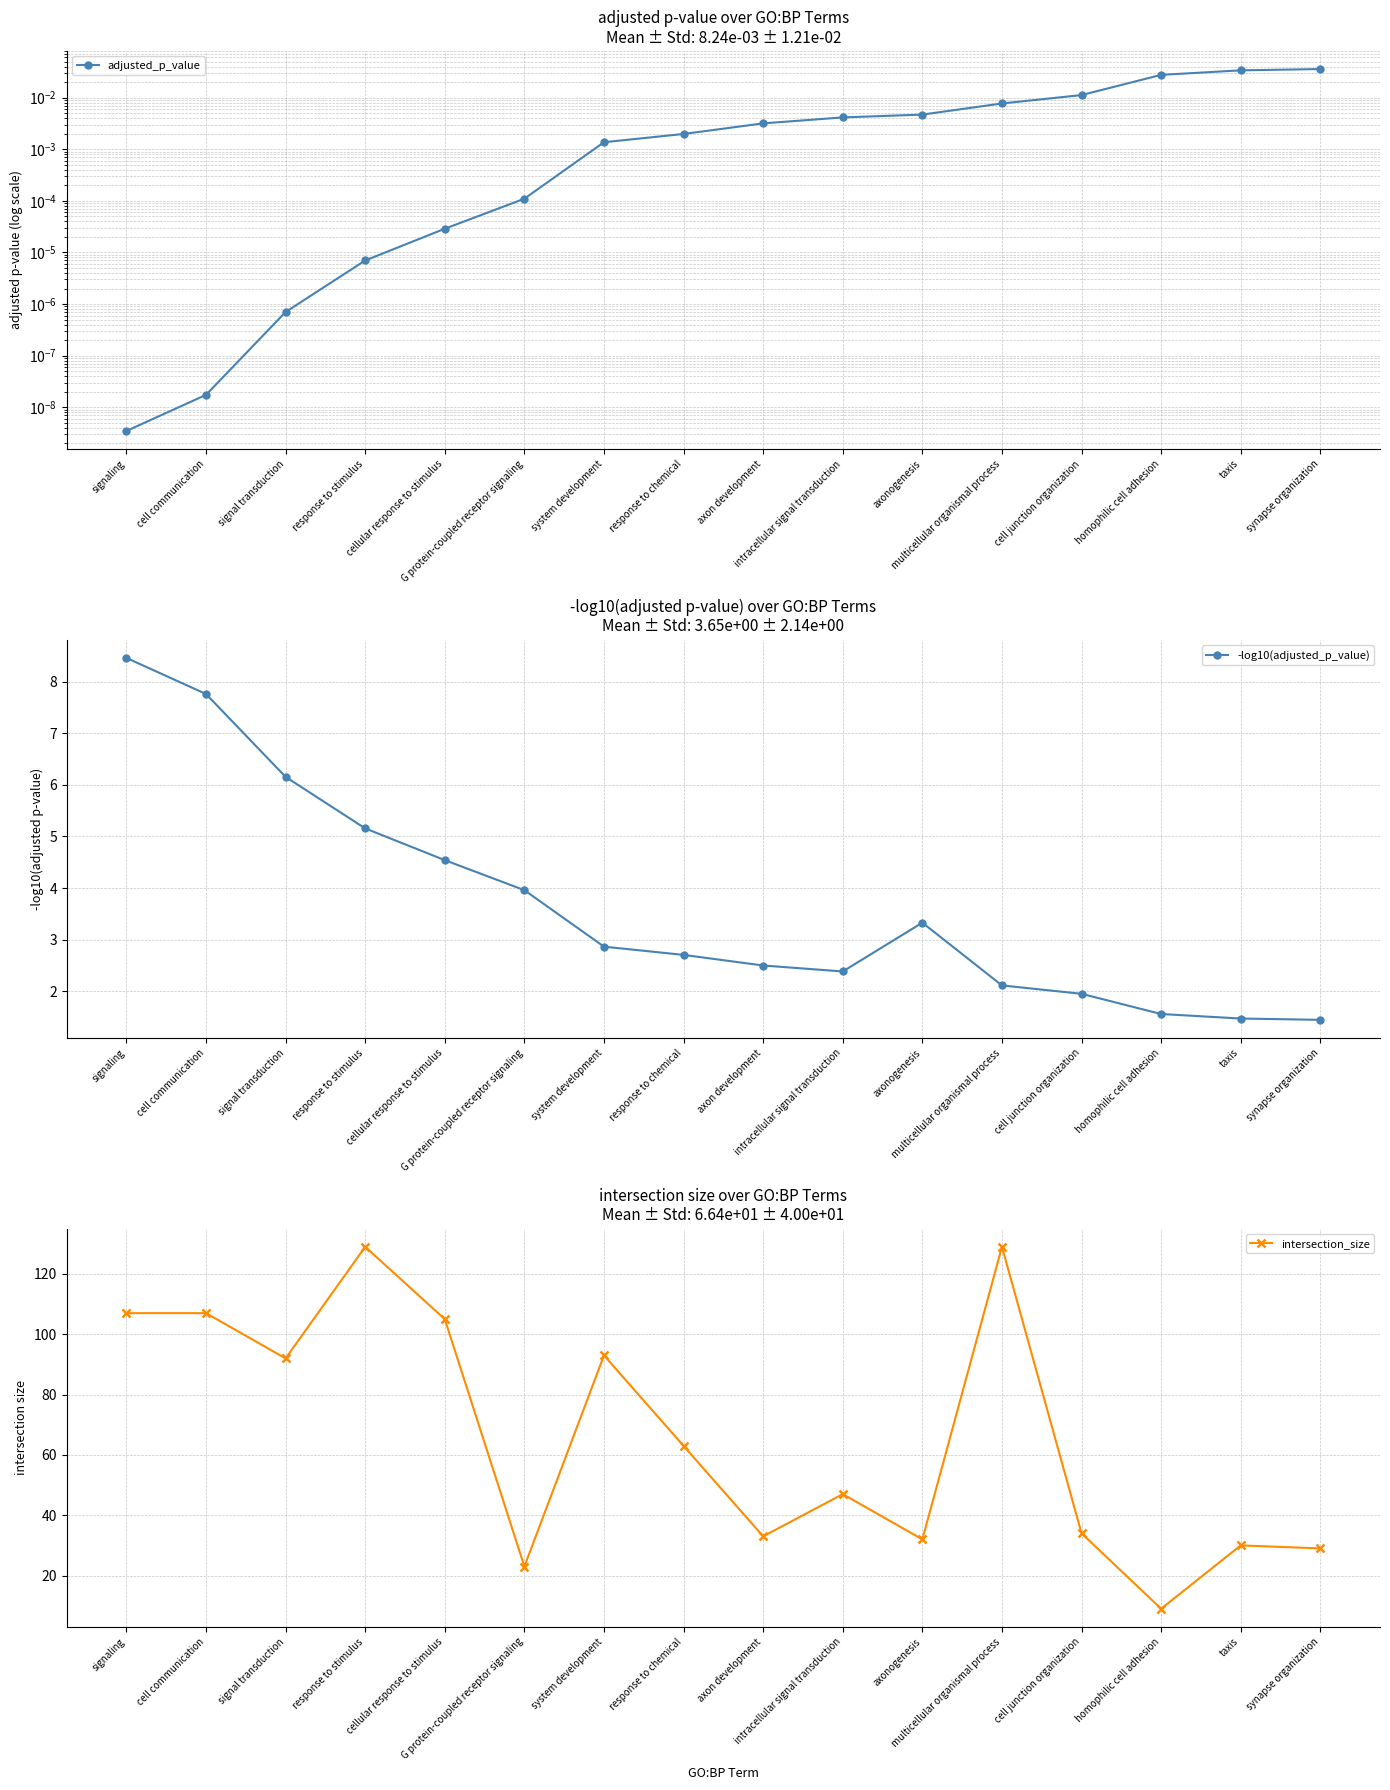

The adjusted_p_value series shows 0.0 at system development. True or false?

True